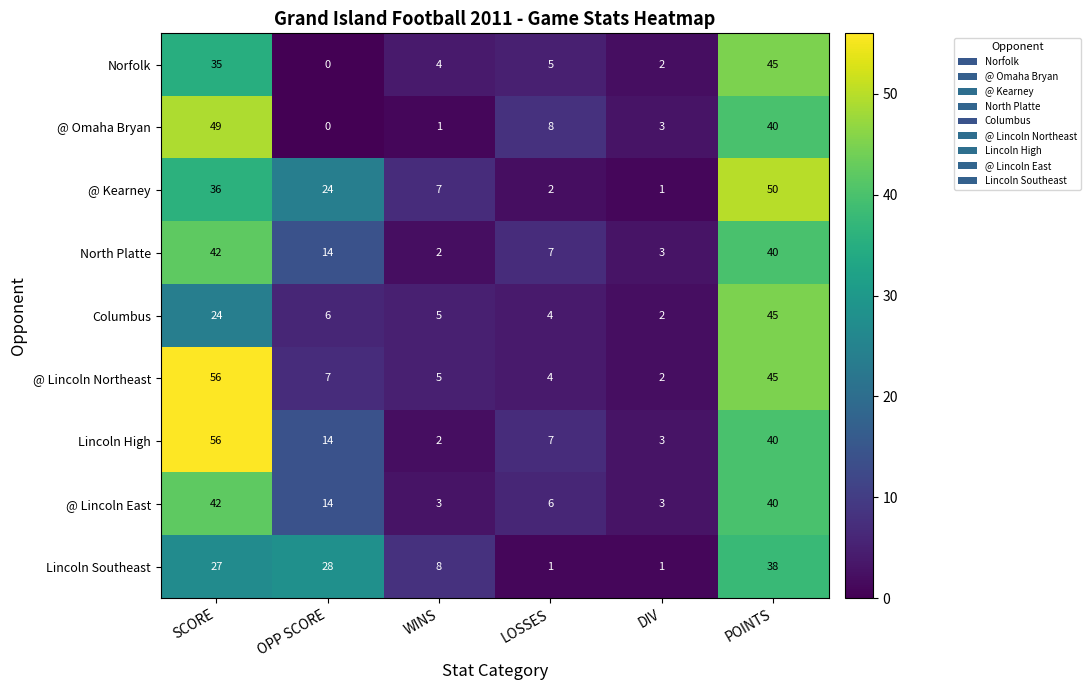

At how many categories does at least one series exceed 5?

5